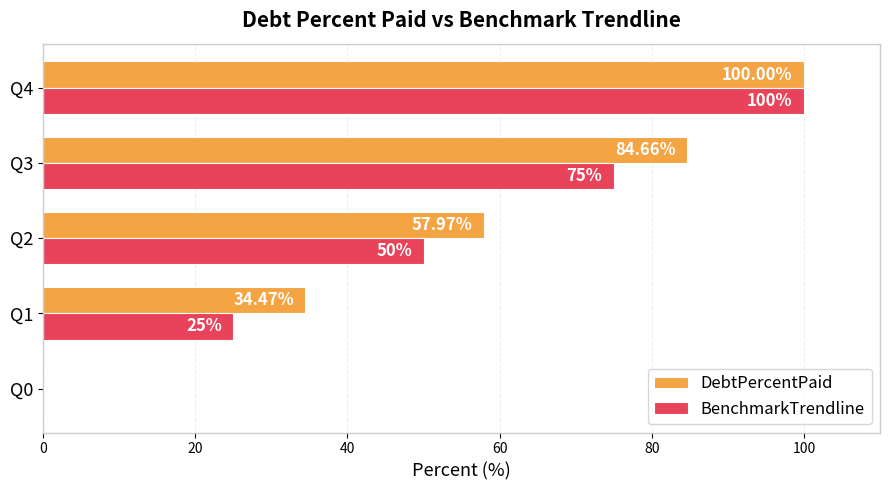

What is the sum of the DebtPercentPaid values at Q4 and Q0?

100.0